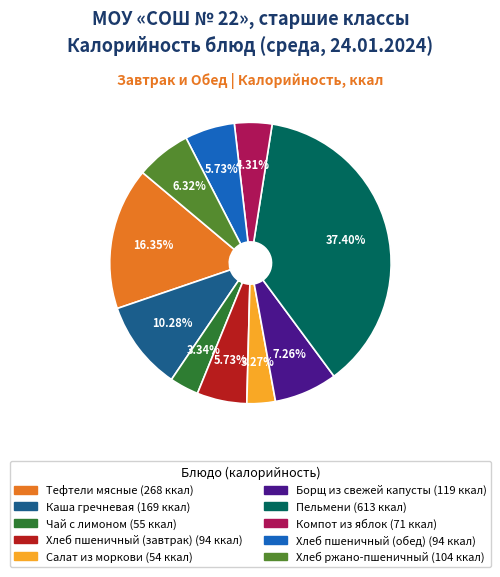

To the nearest percent, what percentage of the pie is Компот из яблок?

4%